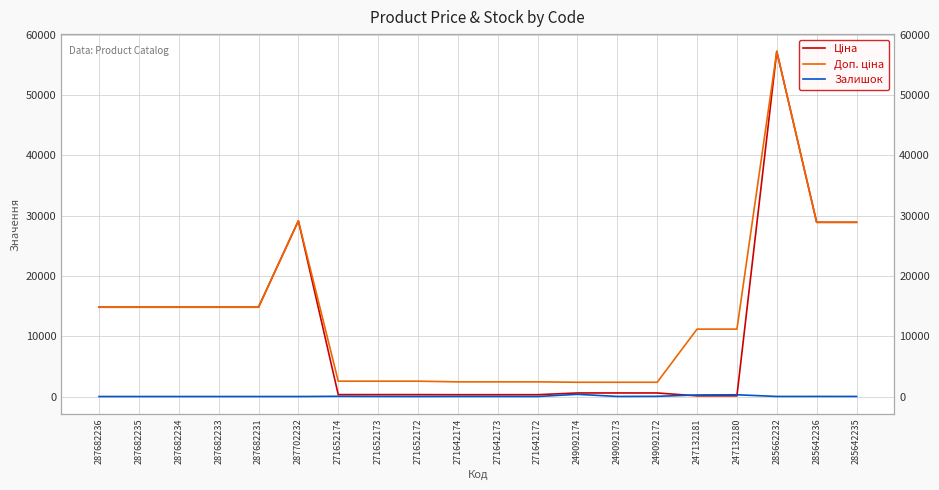

List the series in order of their peak value, lowest first.

Залишок, Ціна, Доп. ціна